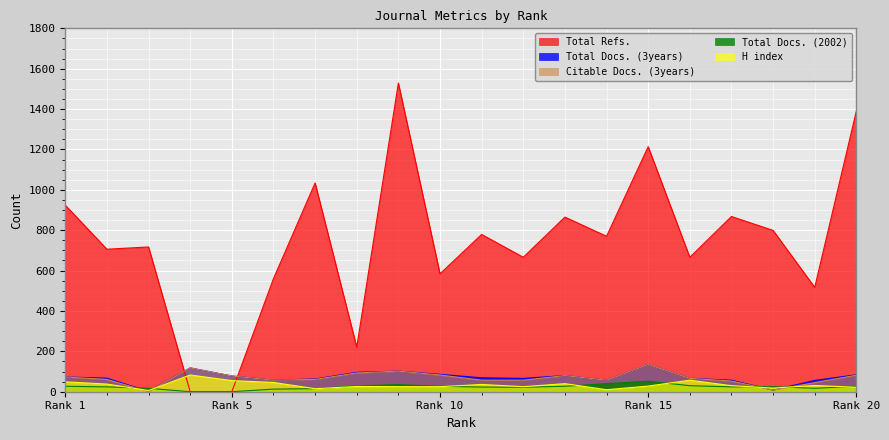

What is the approximate value of H index at 17, to the nearest 10?

30